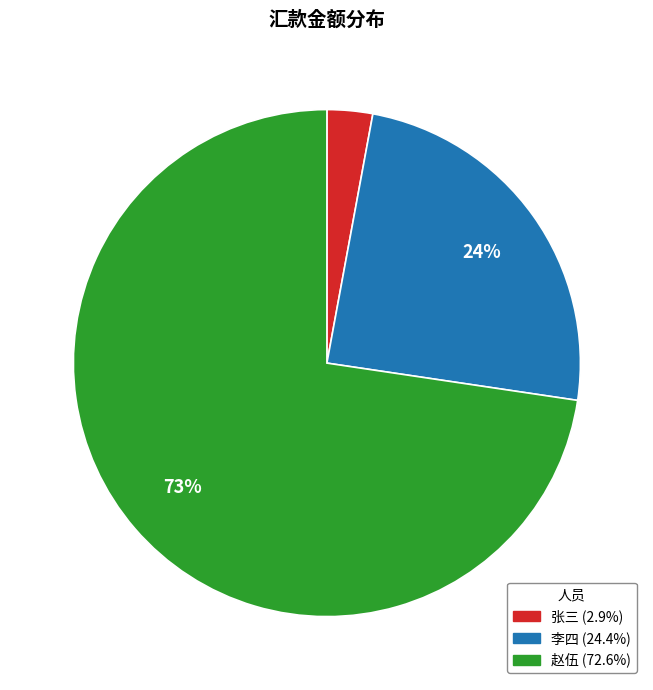

Between 赵伍 and 李四, which is larger?

赵伍